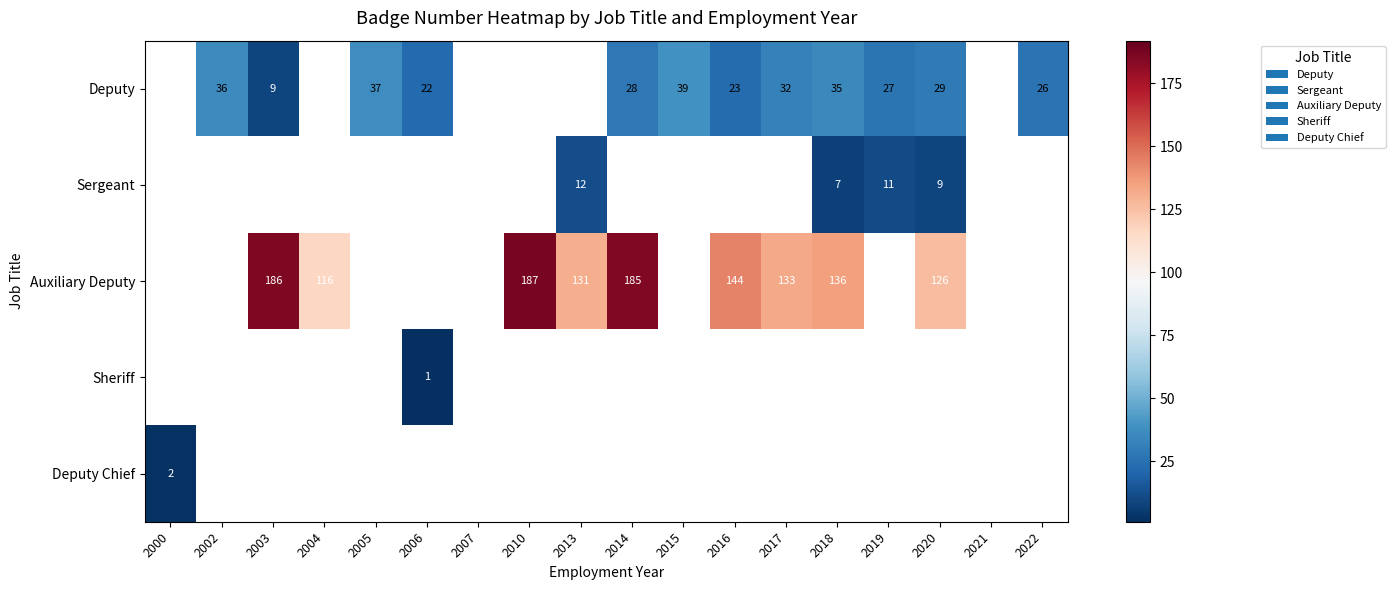

Is it true that Deputy equals 23 at 2016?

True